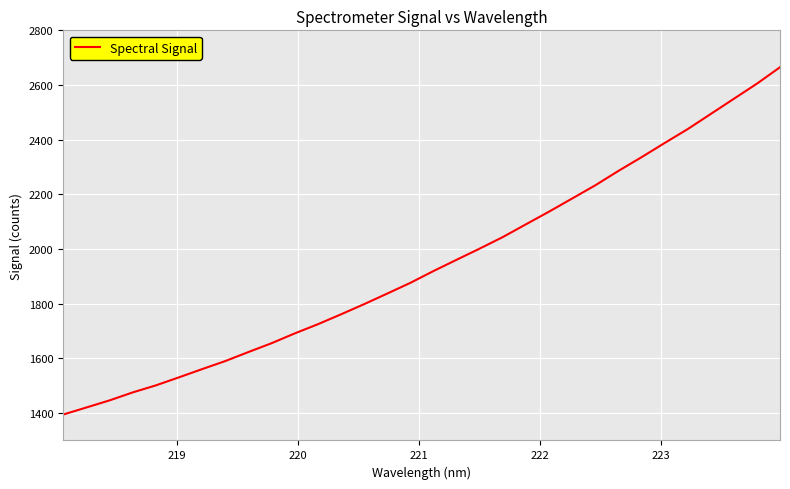

What is the smallest value displayed?

1394.8